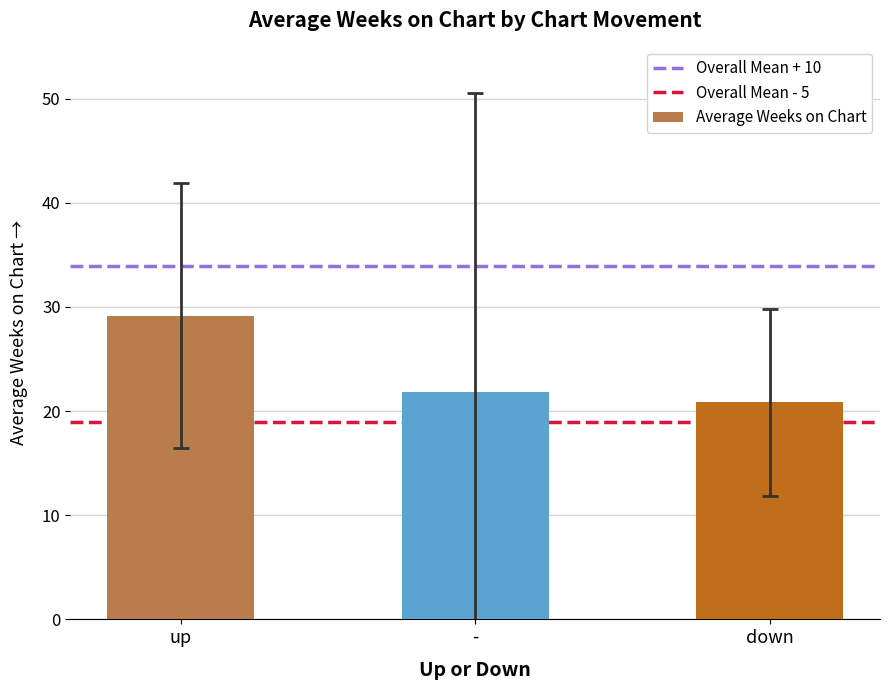

What is the difference between the values at up and down?

8.3